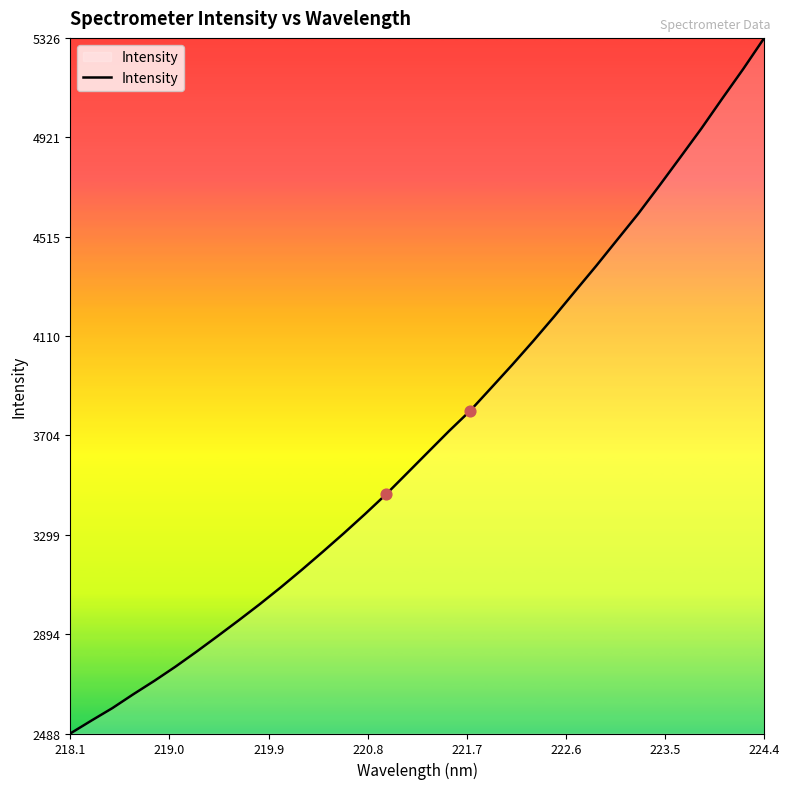

What is the greatest value displayed?

5326.8